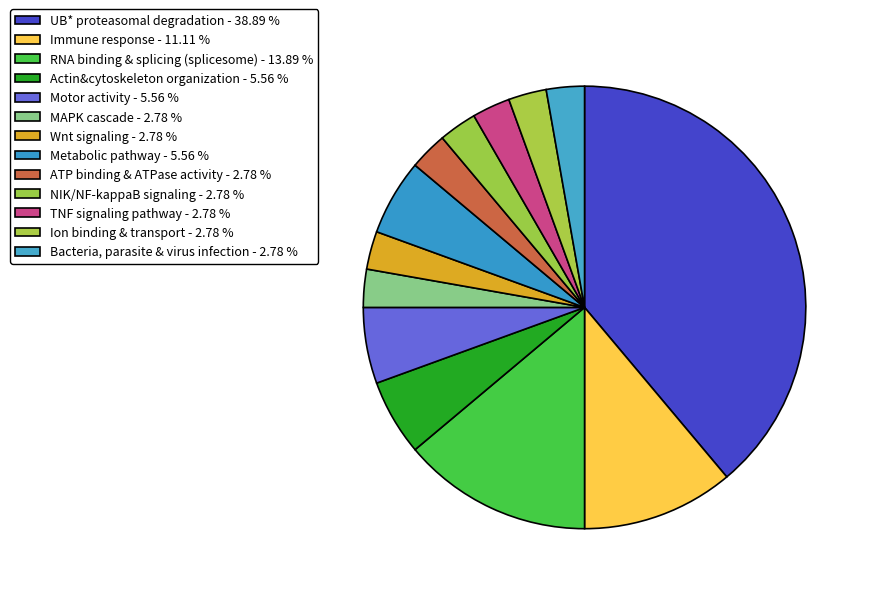

What percentage is the TNF signaling pathway slice, to the nearest percent?

3%